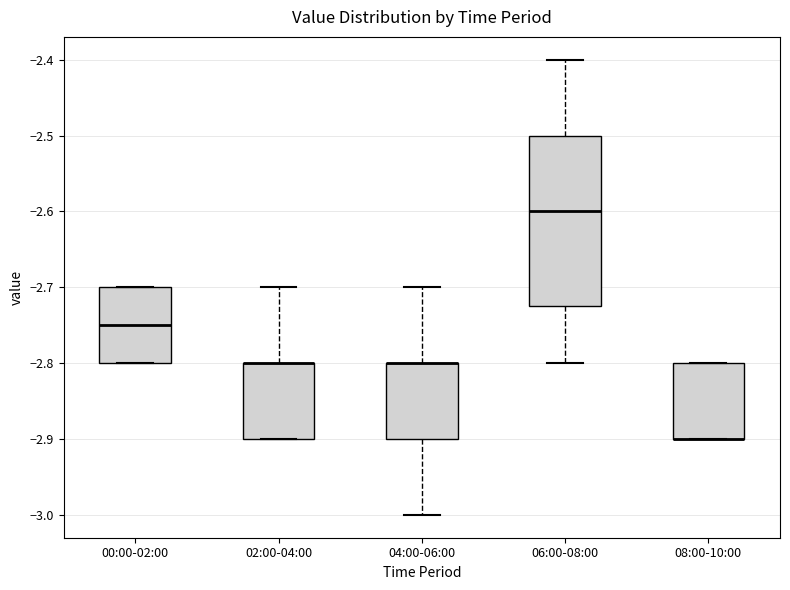

Comparing the boxes themselves (not the whiskers), which one is the tallest?

06:00-08:00